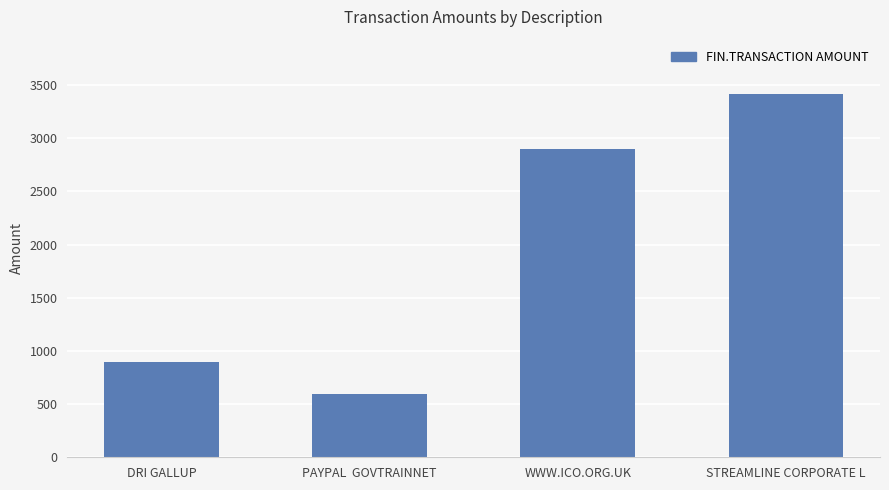

At which label is the value closest to 2004?

WWW.ICO.ORG.UK